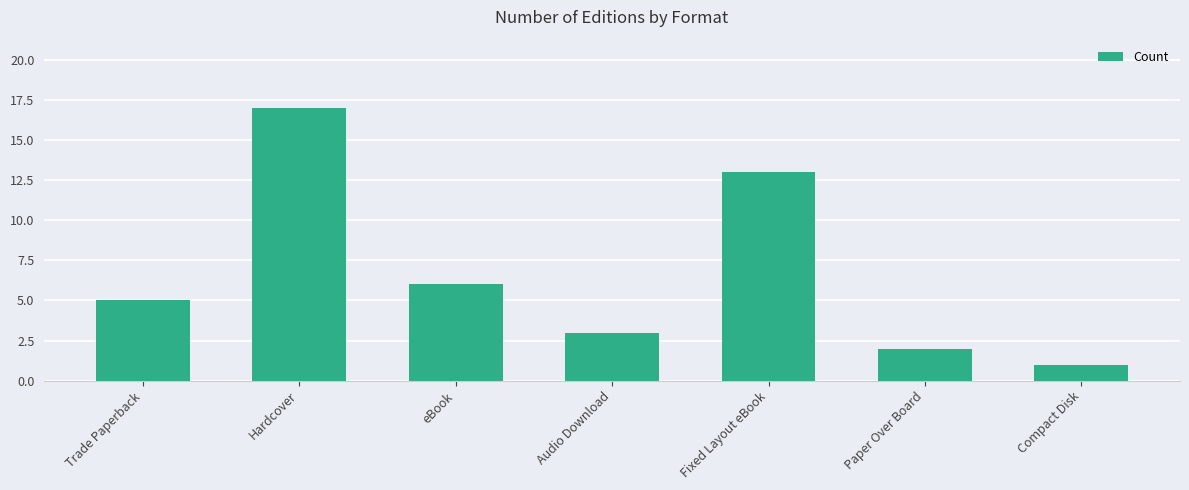

At which category does the chart reach its peak across all series?

Hardcover